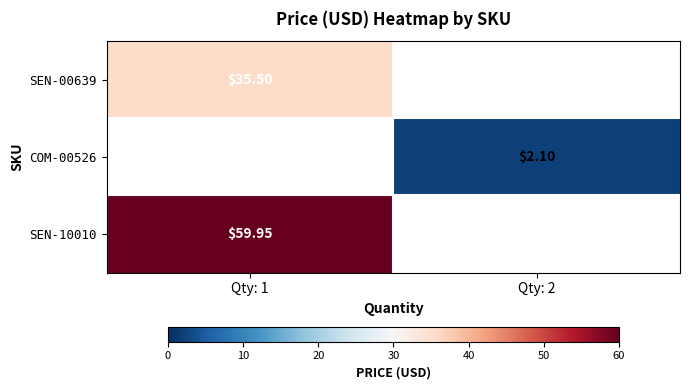

At how many categories does at least one series exceed 8?

1